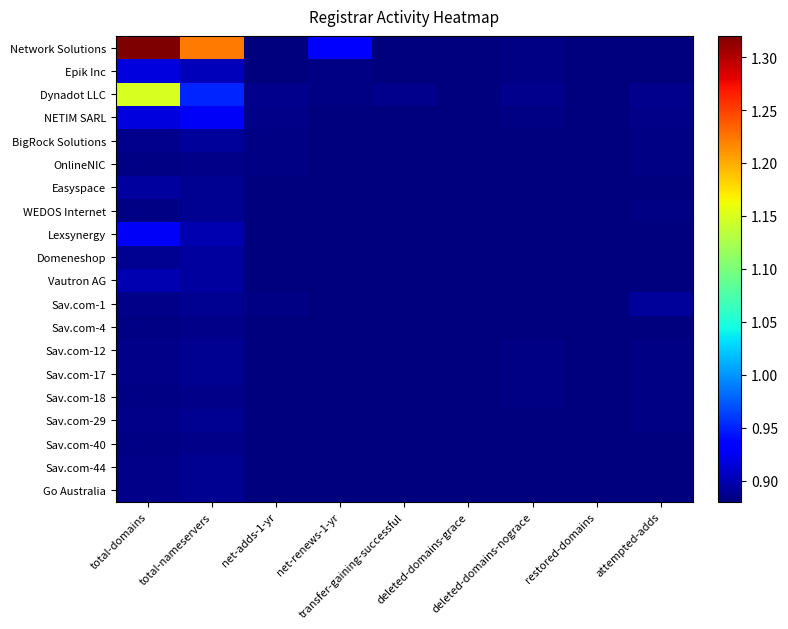

Which series changed the most between total-domains and attempted-adds?

Network Solutions